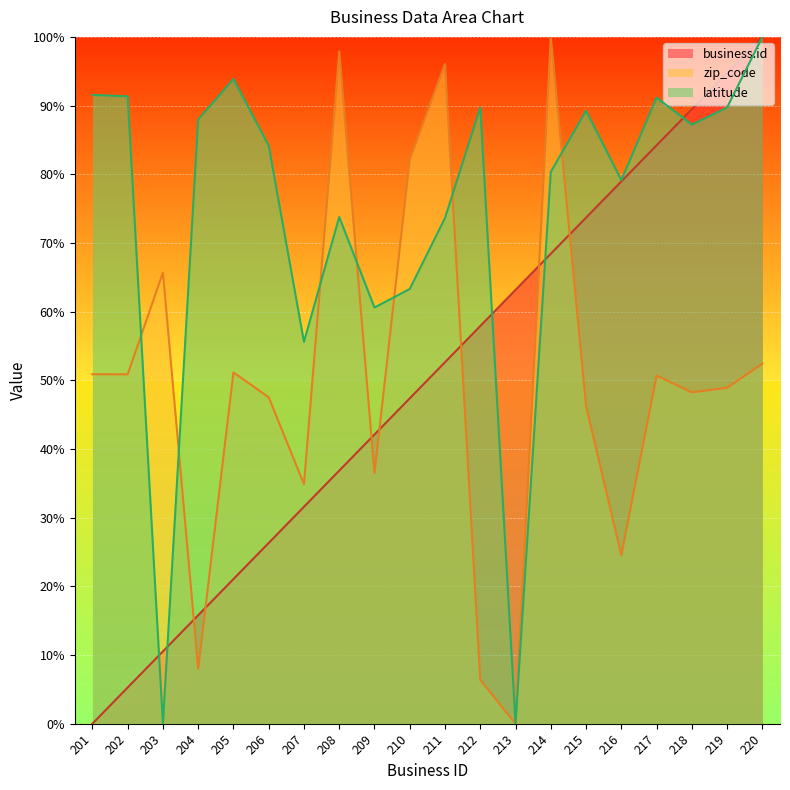

Is it true that latitude equals 148.7 at 202?

False